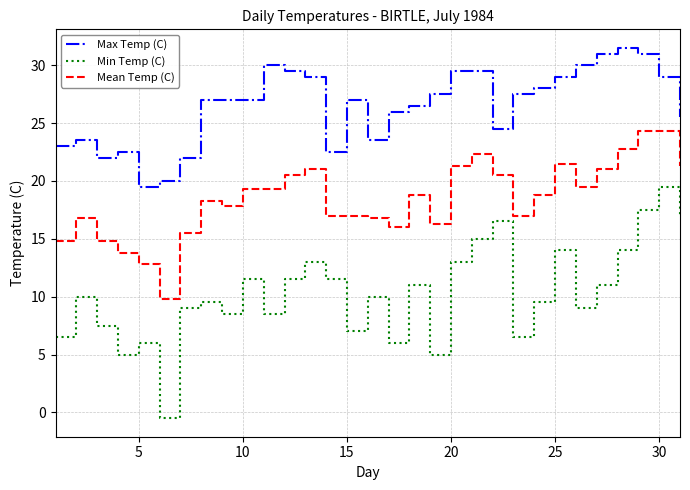

What is the minimum value for Mean Temp (C)?

9.8